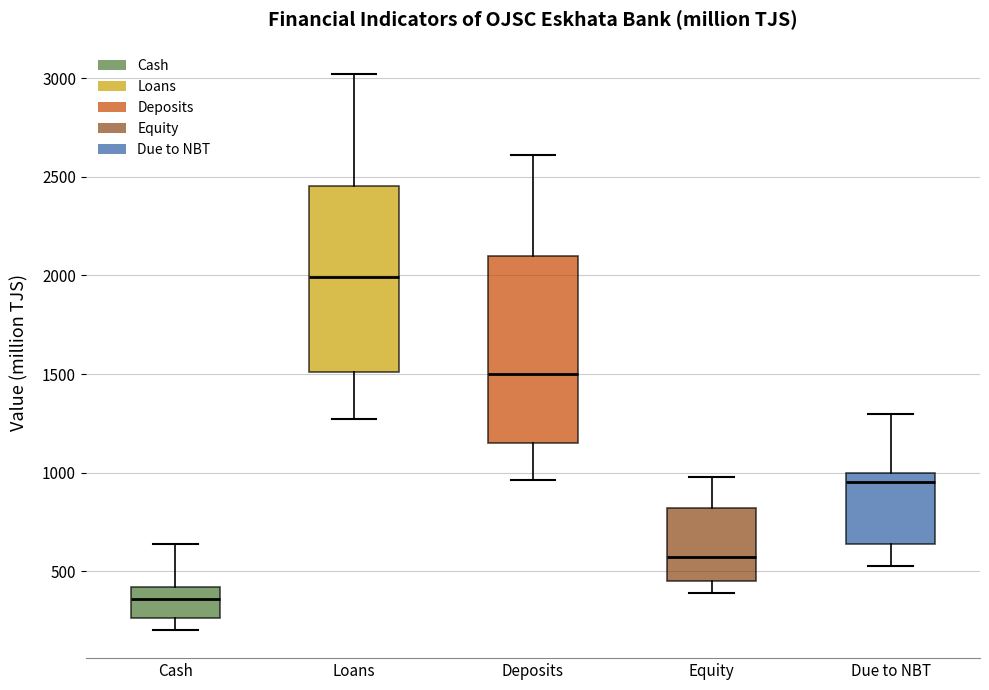

Reading left to right, read every box against the y-axis: the position of its median line, the range the box covers, and the ends of its whiskers. The values are not printed on the chart, so give them approximately, as read against the axis.

Cash: median 350, box 250 to 400, whiskers 200 to 650
Loans: median 2000, box 1500 to 2450, whiskers 1250 to 3000
Deposits: median 1500, box 1150 to 2100, whiskers 950 to 2600
Equity: median 550, box 450 to 800, whiskers 400 to 1000
Due to NBT: median 950, box 650 to 1000, whiskers 550 to 1300